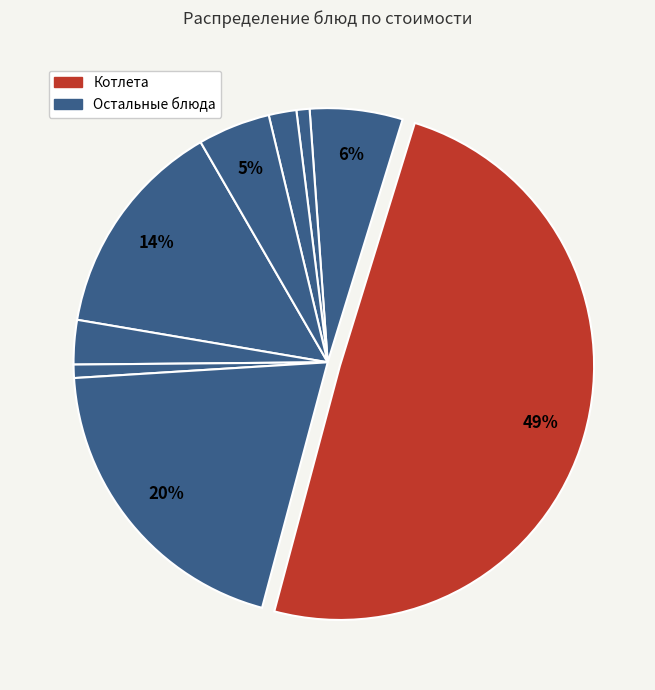

How many segments does this pie chart have?

9